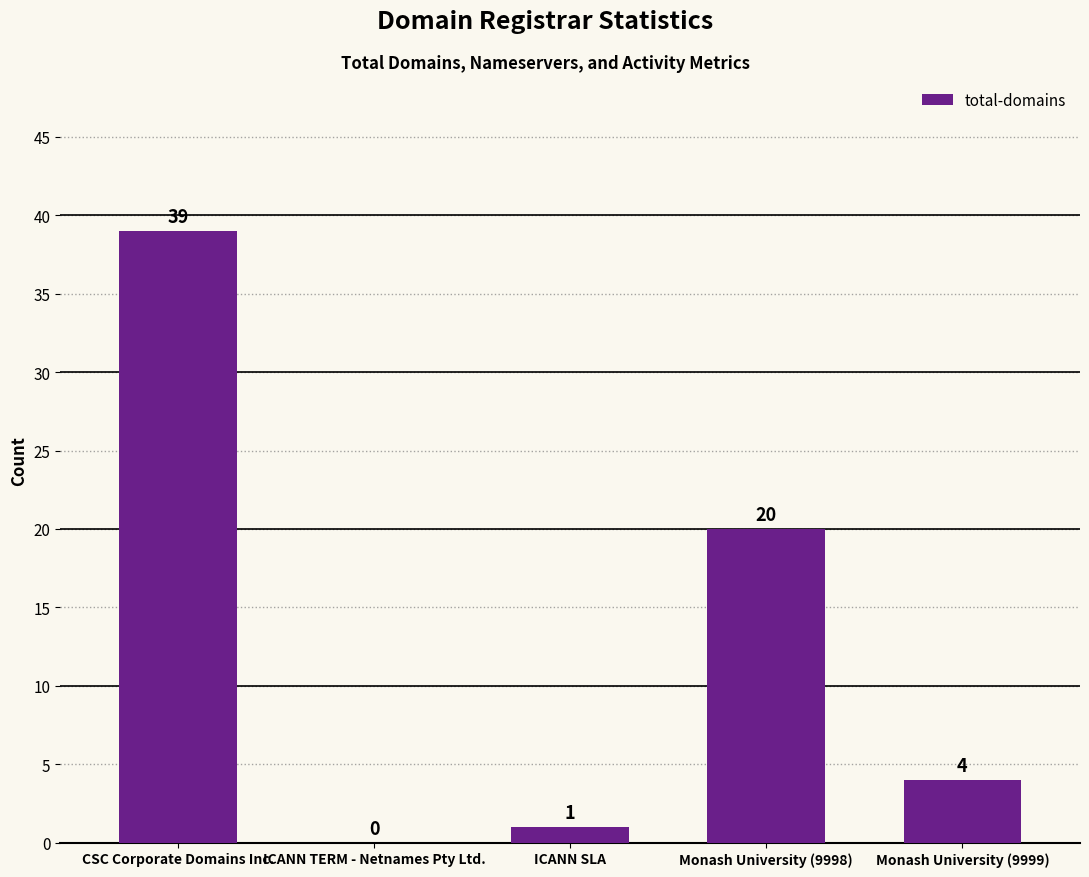

What is the greatest value displayed?

39